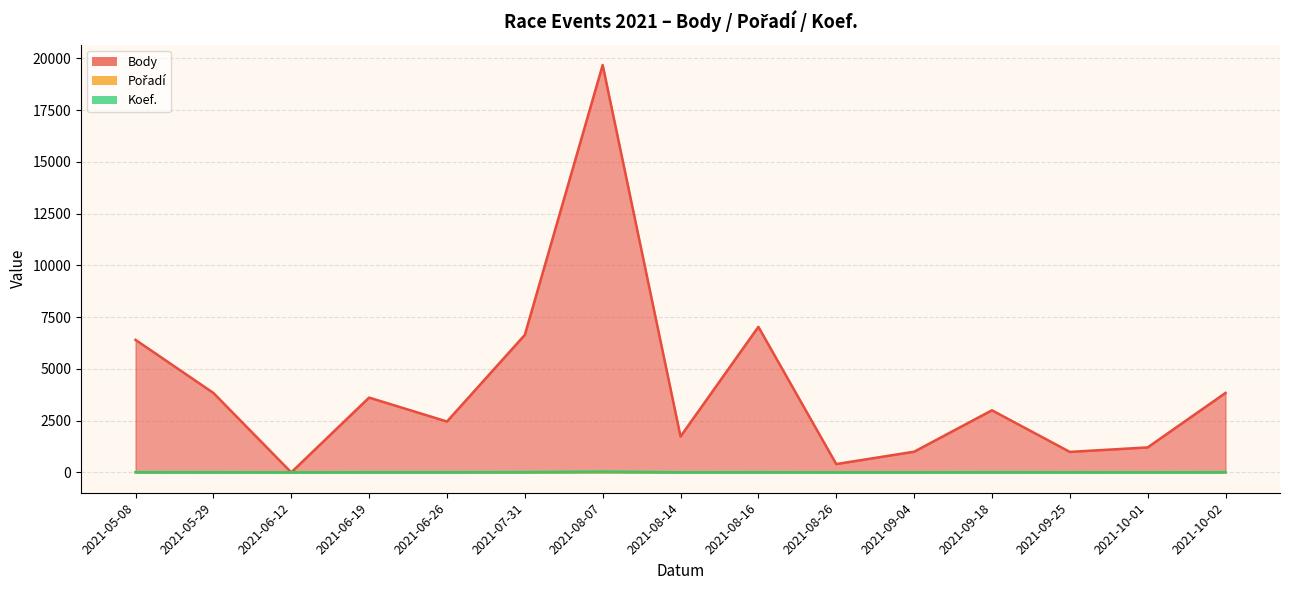

Reading left to right, what are all the values shown in this chart?

Body: 2021-05-08=6400	2021-05-29=3837	2021-06-12=0	2021-06-19=3612	2021-06-26=2456	2021-07-31=6640	2021-08-07=19675	2021-08-14=1734	2021-08-16=7029	2021-08-26=402	2021-09-04=998	2021-09-18=2999	2021-09-25=989	2021-10-01=1206	2021-10-02=3837
Pořadí: 2021-05-08=7	2021-05-29=5	2021-06-12=0	2021-06-19=5	2021-06-26=9	2021-07-31=6	2021-08-07=19	2021-08-14=3	2021-08-16=2	2021-08-26=3	2021-09-04=4	2021-09-18=8	2021-09-25=10	2021-10-01=4	2021-10-02=10
Koef.: 2021-05-08=8	2021-05-29=7	2021-06-12=0	2021-06-19=7	2021-06-26=7	2021-07-31=12	2021-08-07=36	2021-08-14=3	2021-08-16=7	2021-08-26=1	2021-09-04=2	2021-09-18=7	2021-09-25=4	2021-10-01=3	2021-10-02=7